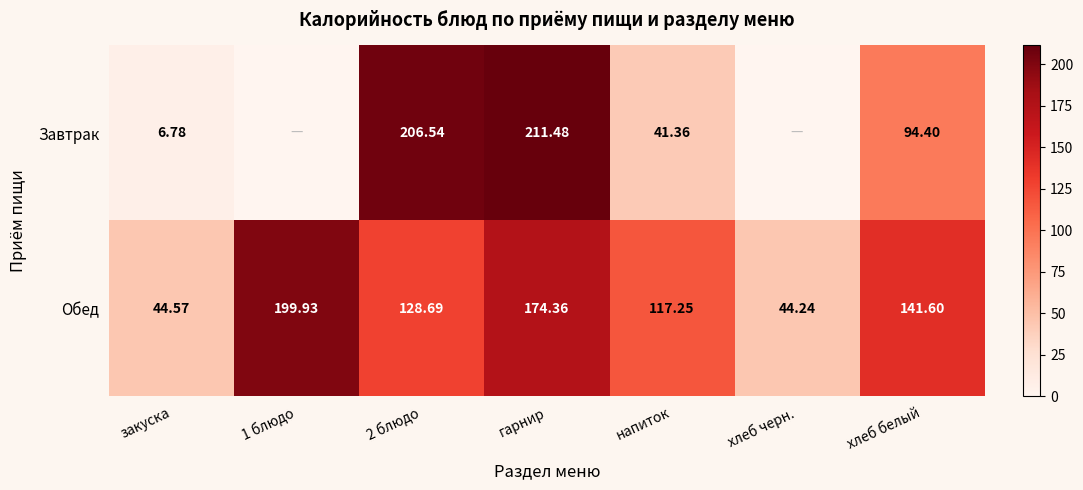

Rank the series at гарнир from highest to lowest value.

Завтрак, Обед